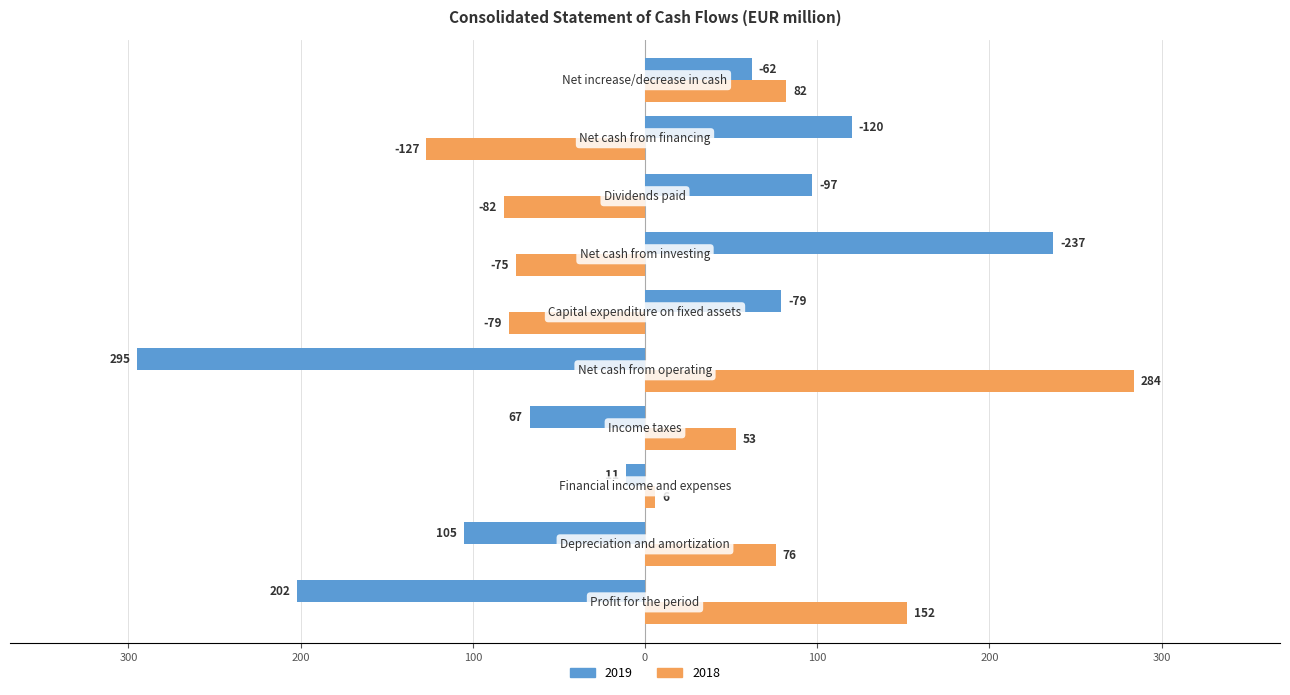

What are all the series names shown in the legend?

2019, 2018